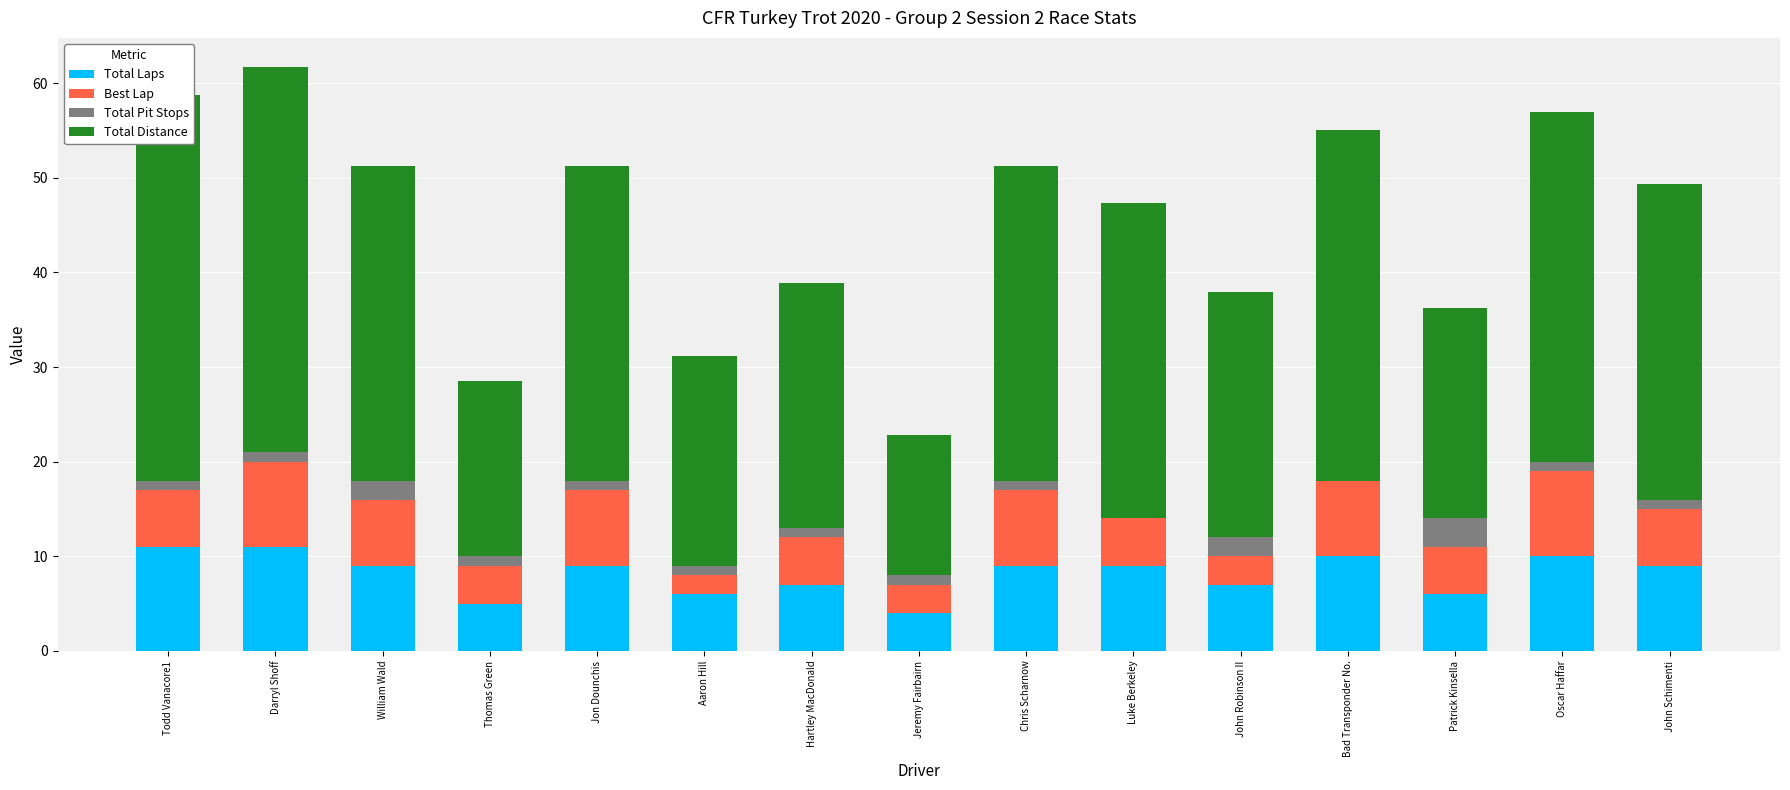

Rank the categories by Total Distance value from highest to lowest.

Todd Vanacore1, Darryl Shoff, Bad Transponder No., Oscar Haffar, William Wald, Jon Dounchis, Chris Scharnow, Luke Berkeley, John Schimenti, Hartley MacDonald, John Robinson II, Aaron Hill, Patrick Kinsella, Thomas Green, Jeremy Fairbairn